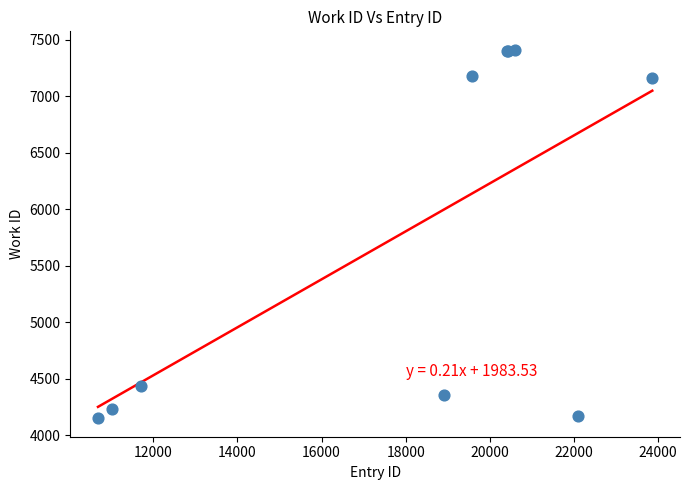

What Y value in the scatter plot is closest to 5782?

4441